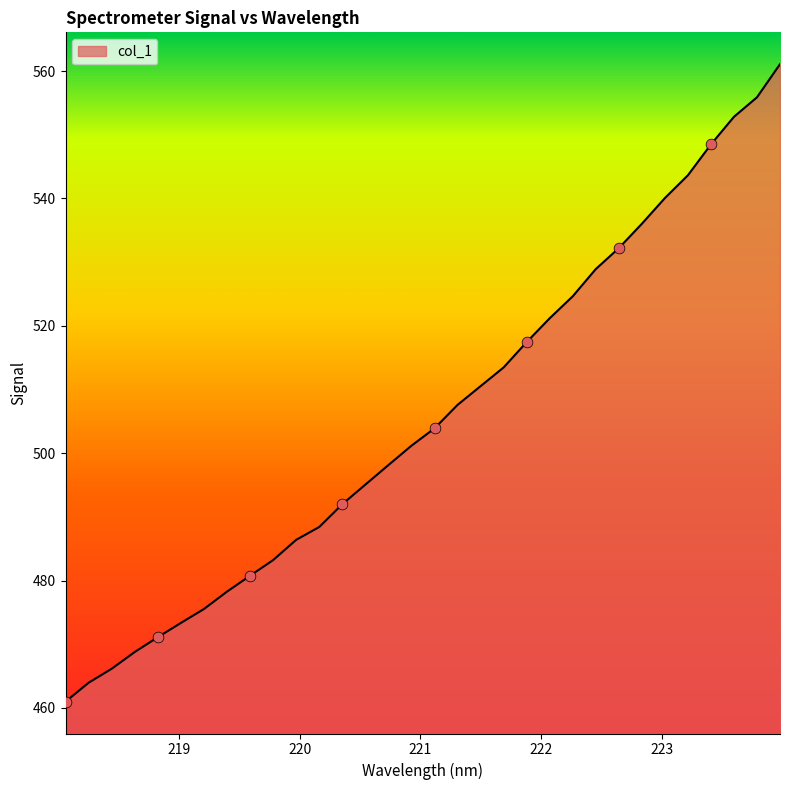

What is the greatest value displayed?

561.1